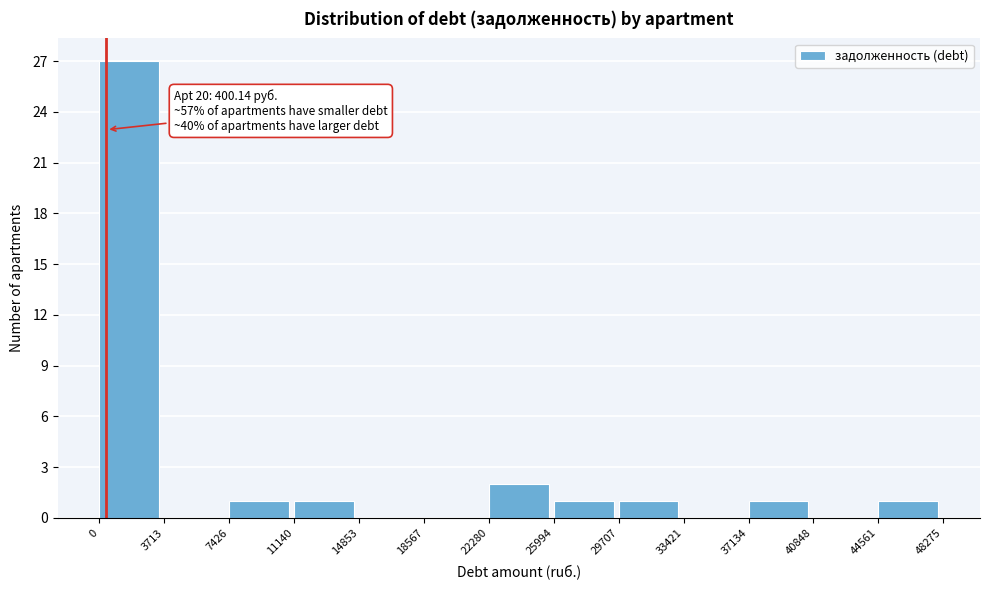

Over which range of the x-axis is the bar tallest?

0 to 3713